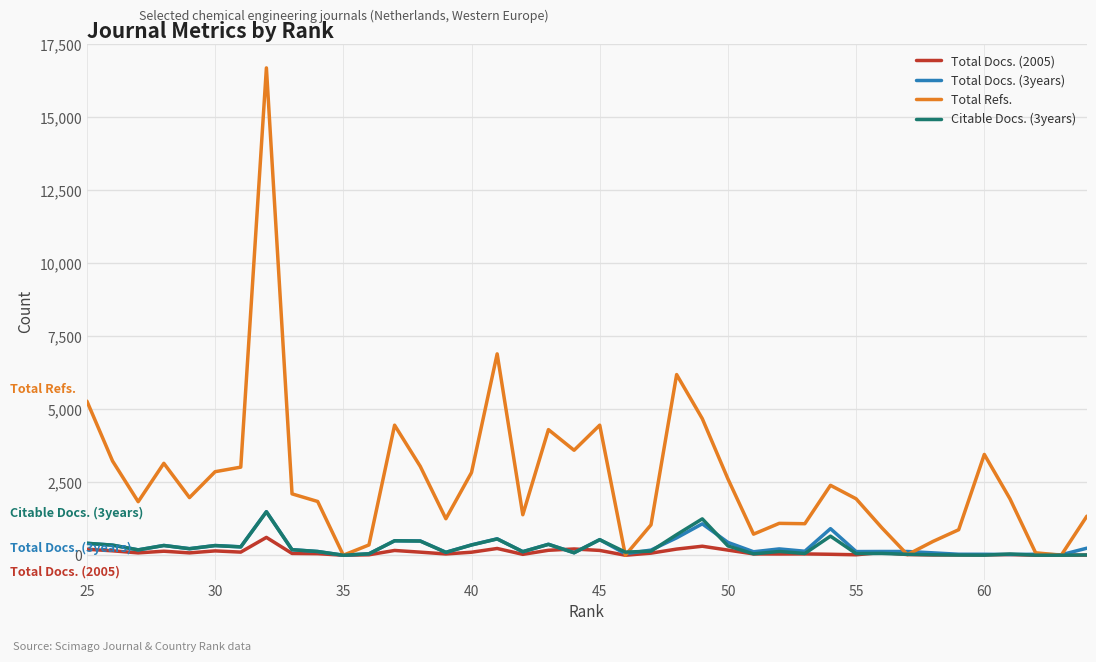

True or false: Citable Docs. (3years) has a value of 207 at 16.

False